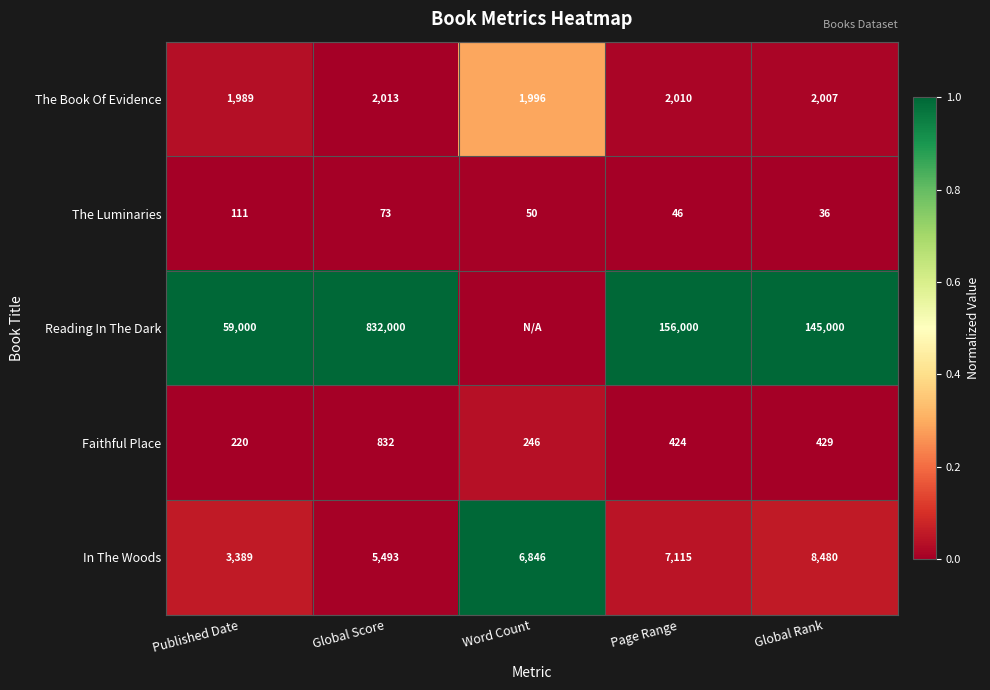

Which series changed the most between Published Date and Global Rank?

Reading In The Dark